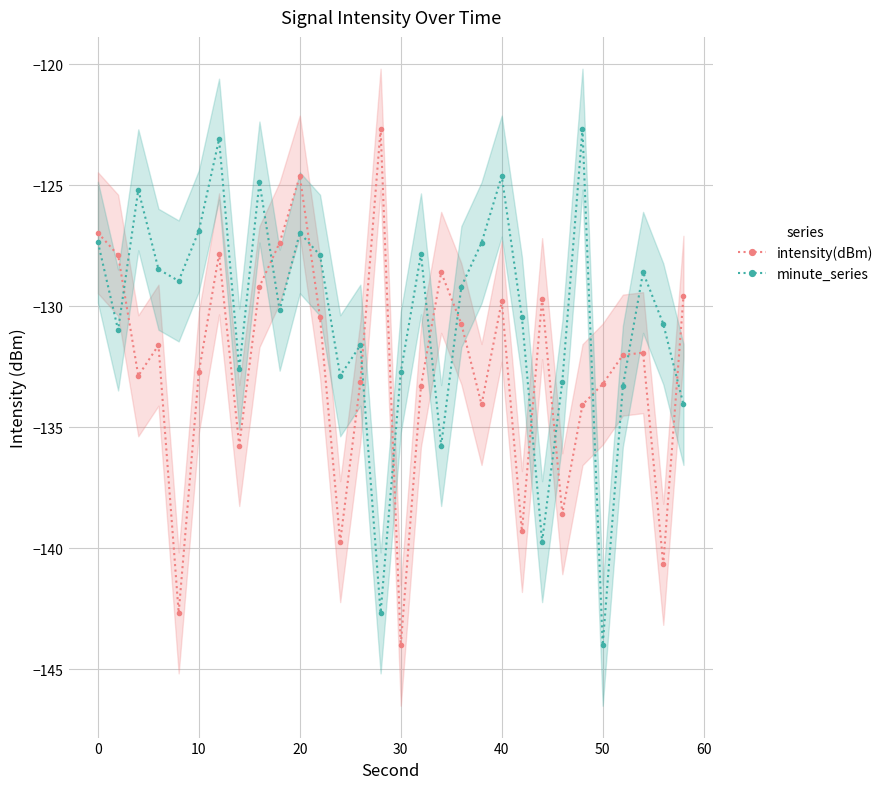

True or false: intensity(dBm) has more than 0 points higher than both neighbors.

True